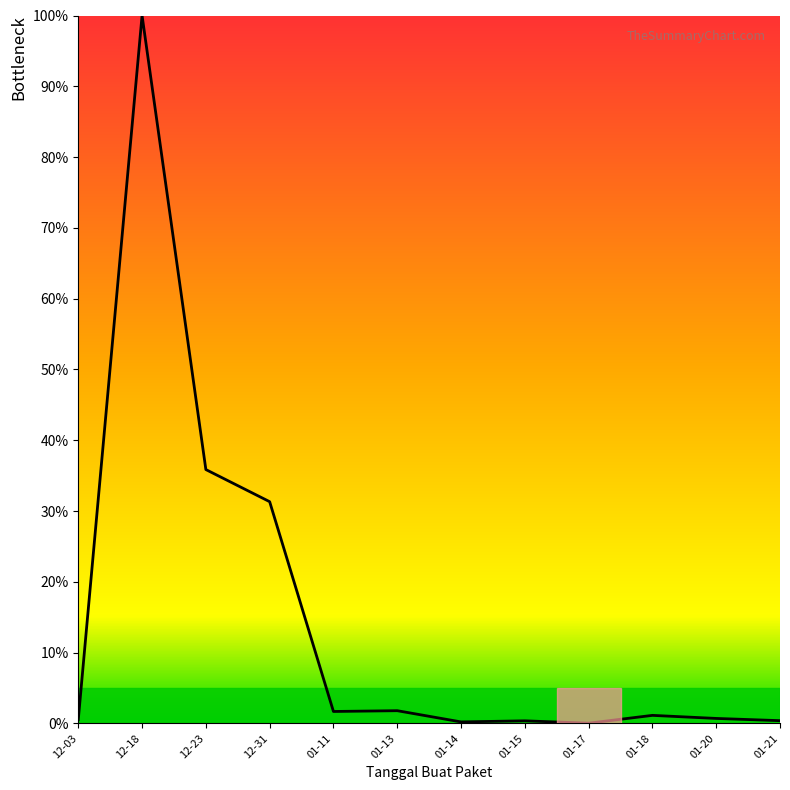

The chart shows a value of 0.5 at 12-03. True or false?

True